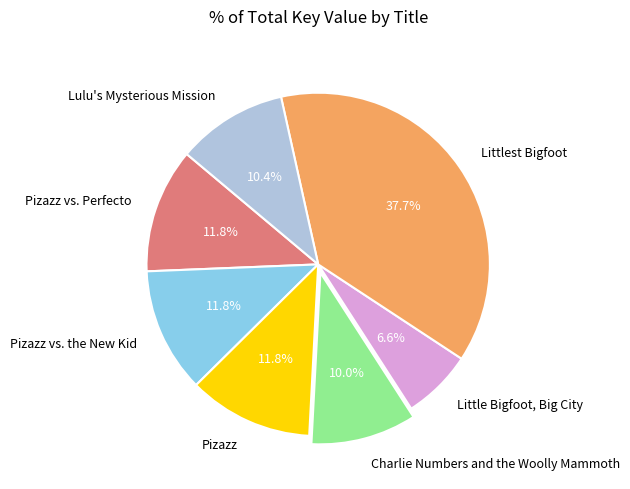

Combined, do Lulu's Mysterious Mission and Pizazz vs. the New Kid account for over 50%?

No